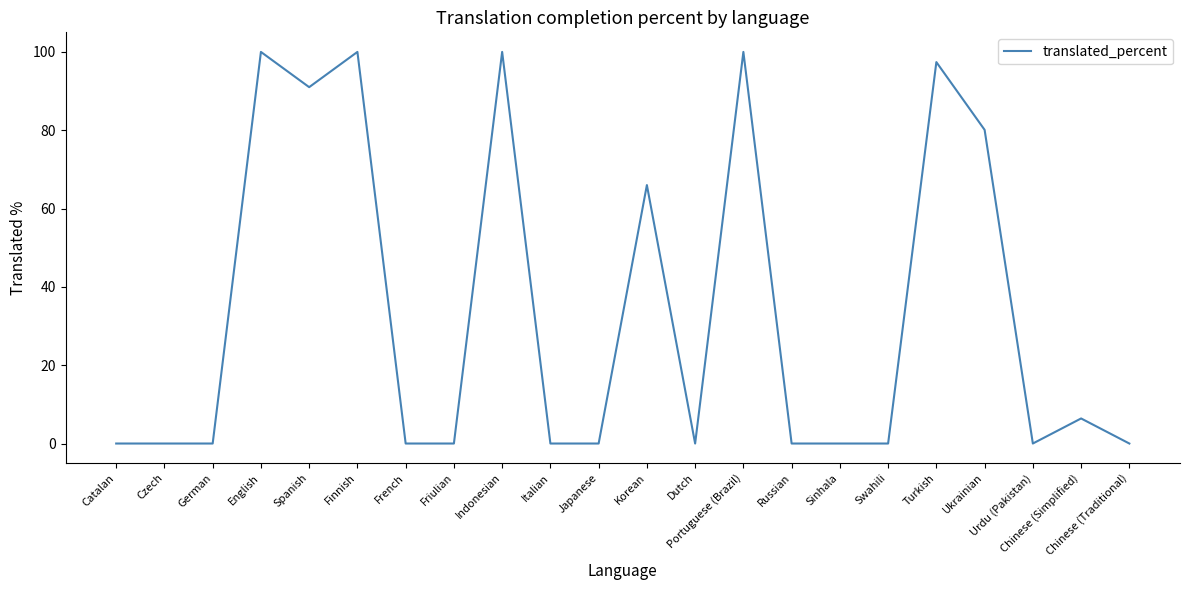

Is this an area chart (filled region under the line)?

No